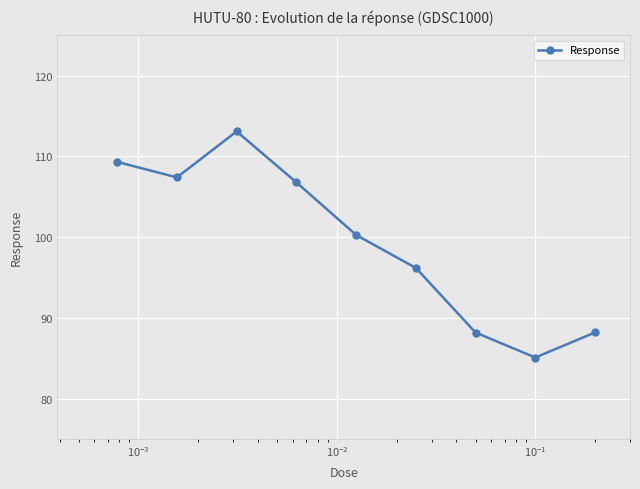

What is the greatest value displayed?

113.1